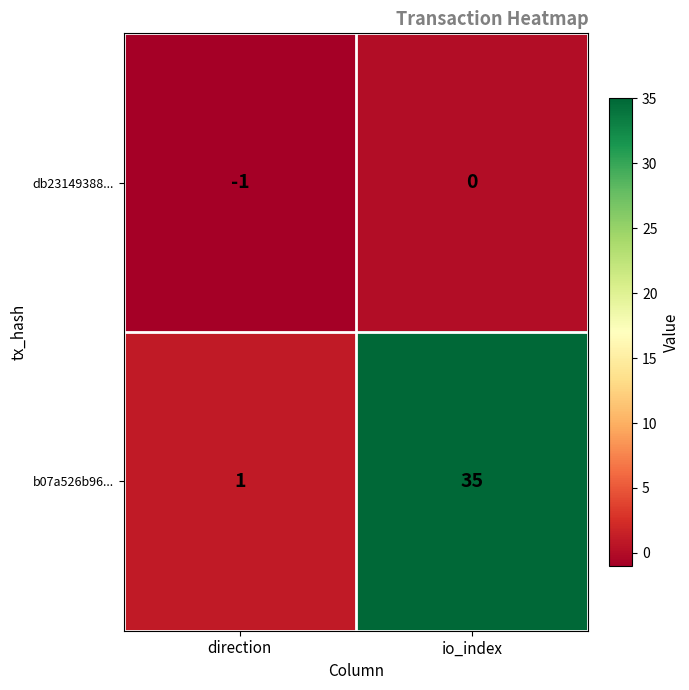

What is the difference between the b07a526b96... values at io_index and direction?

34